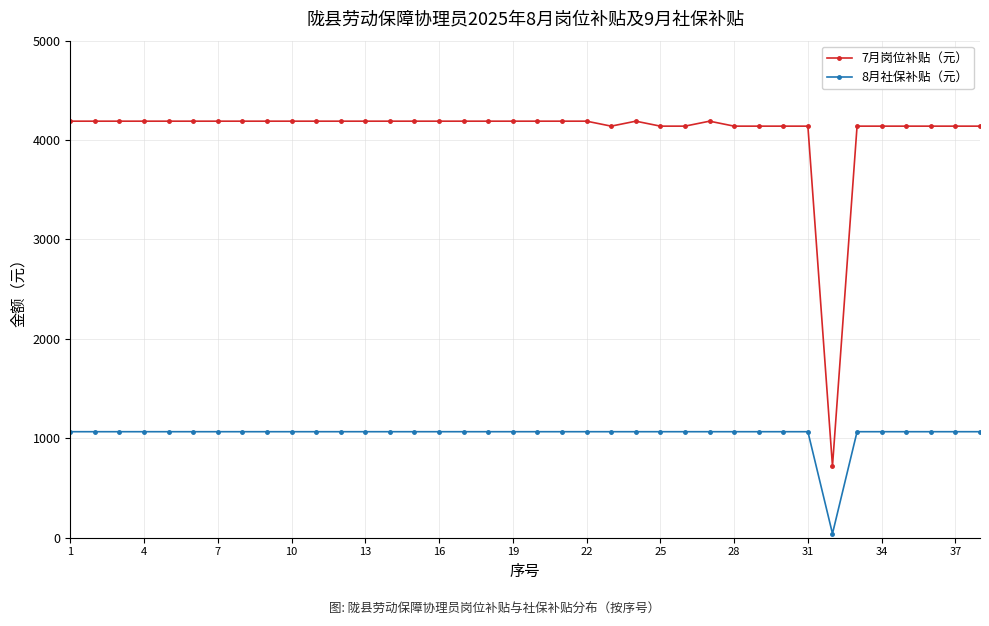

Which series has the largest total across all categories?

7月岗位补贴（元）